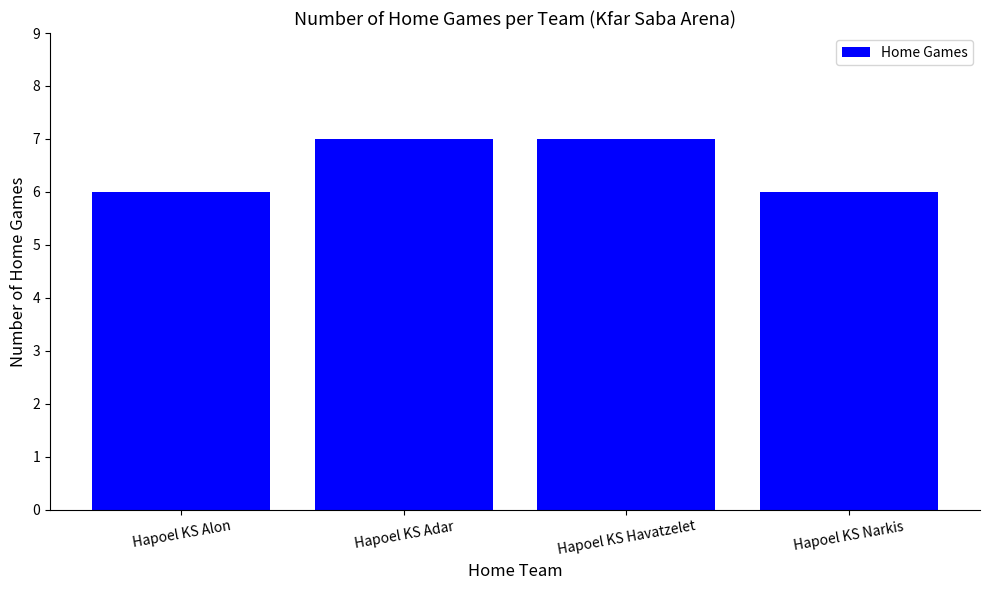

What is the sum of the values at Hapoel KS Alon and Hapoel KS Havatzelet?

13